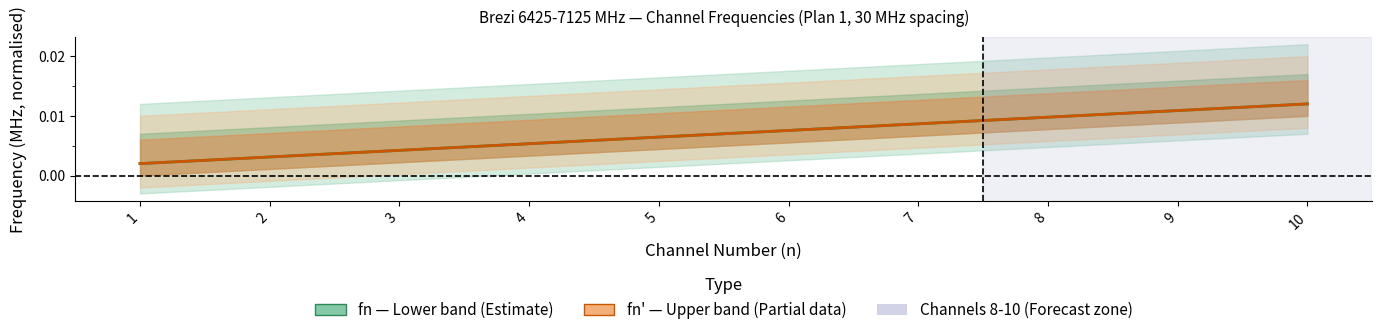

True or false: fn (Lower band) and fn' (Upper band) cross at least once.

False